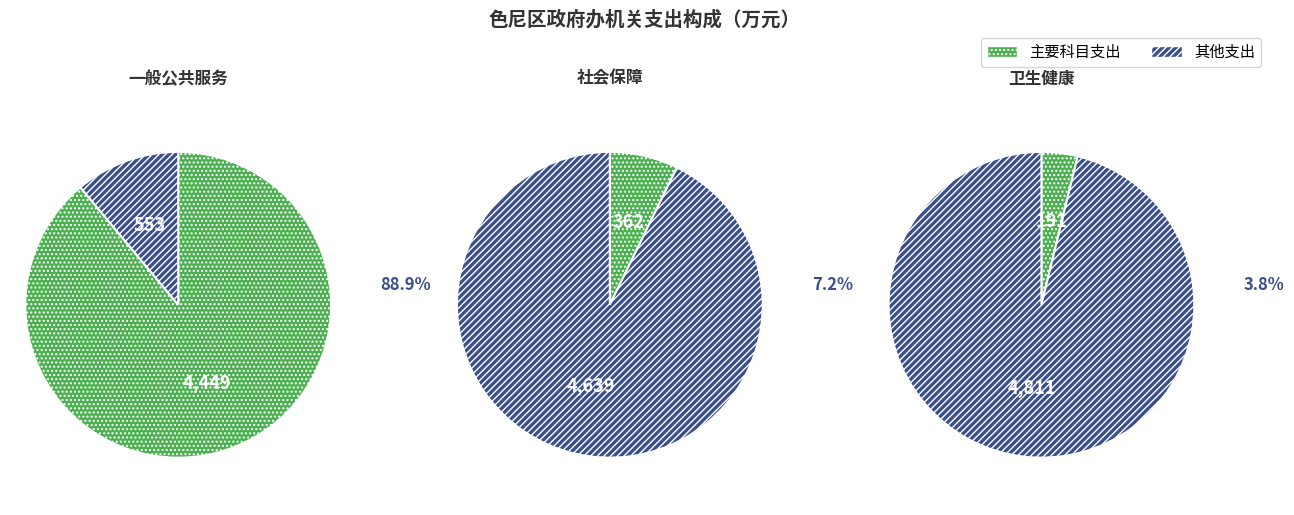

True or false: 社会保障和就业支出 accounts for 7% of the total.

True